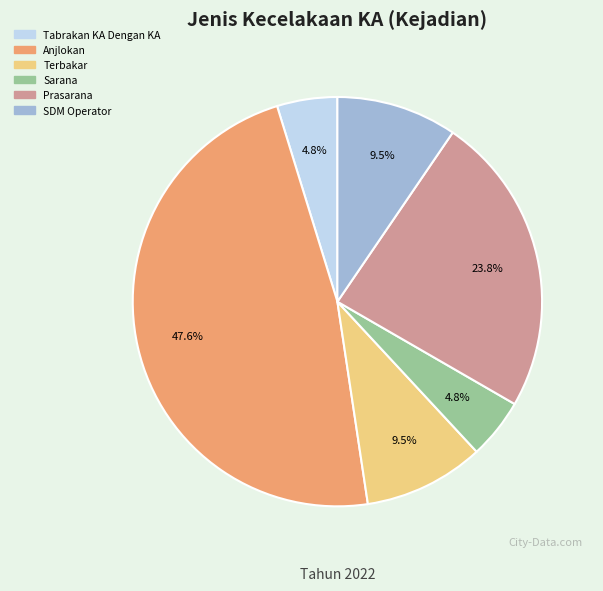

How many slices are in this pie chart?

6